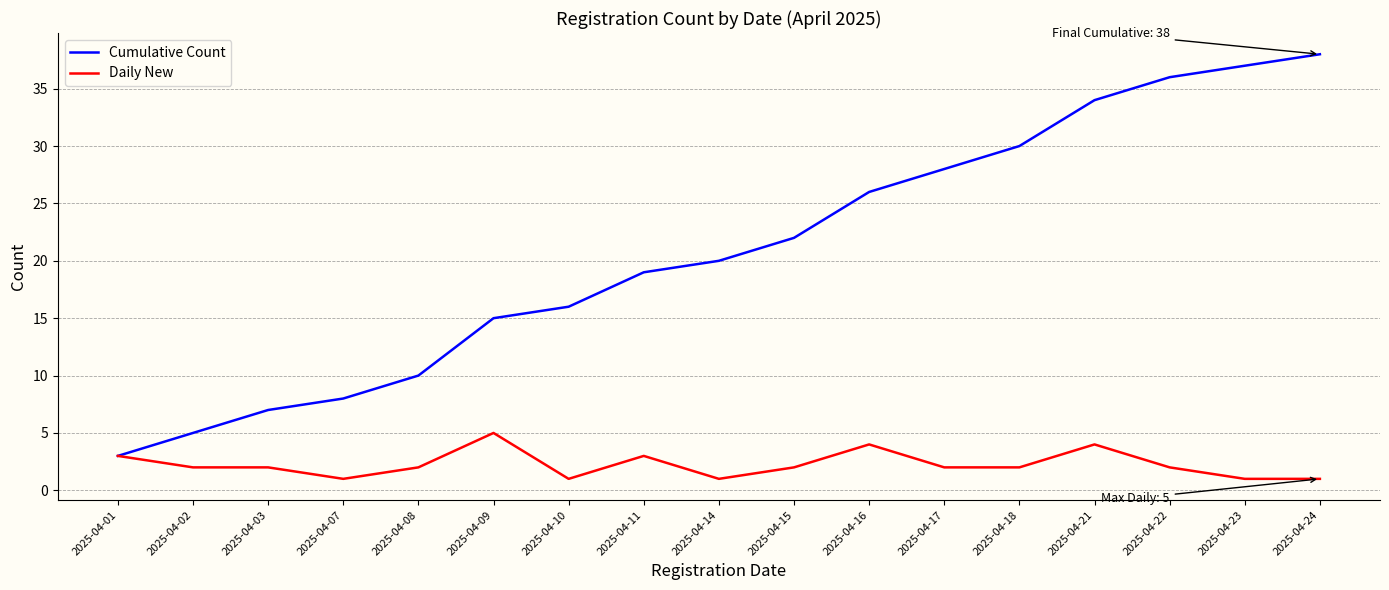

Is it true that Daily New equals 5 at 2025-04-09?

True